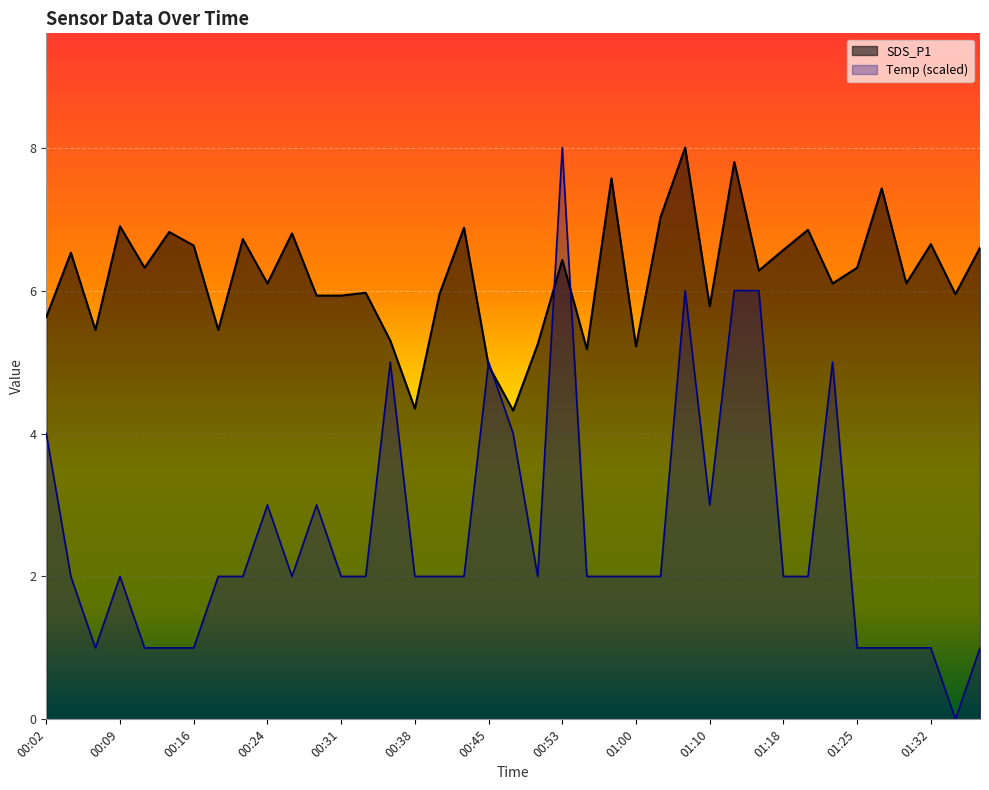

Which series has the largest range (max minus min)?

Temp (scaled)